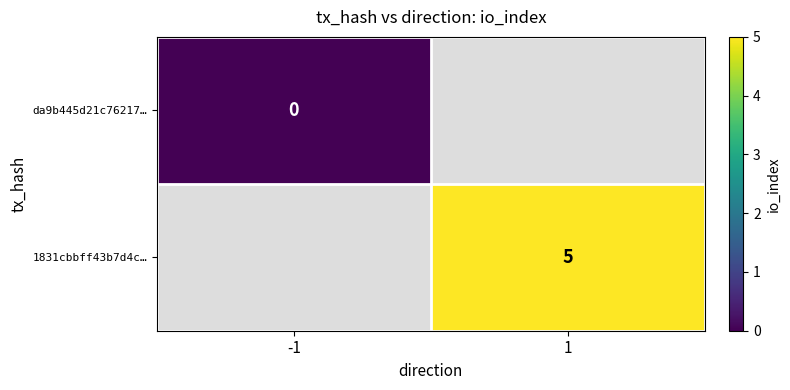

Is the value of 1831cbbff43b7d4c… at 1 greater than the value of da9b445d21c76217… at -1?

Yes